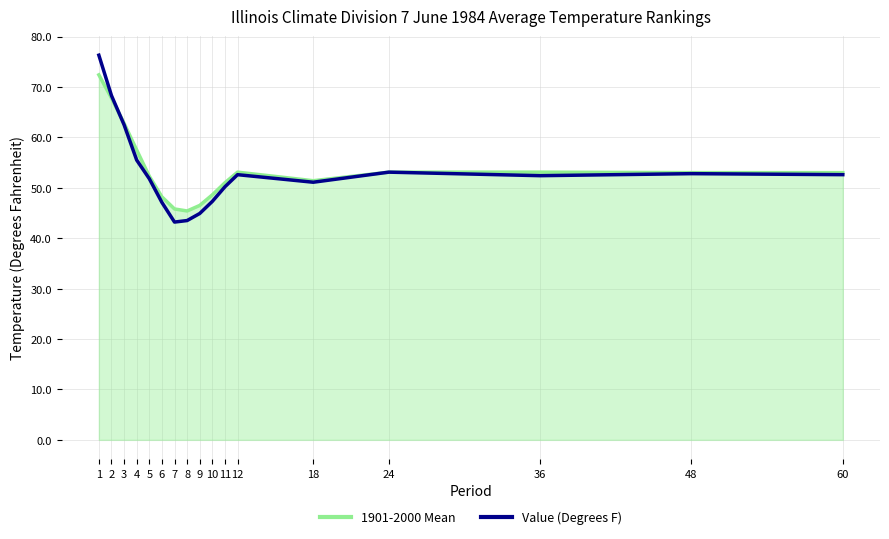

What is the spread (max minus min) of values at 36?

0.7